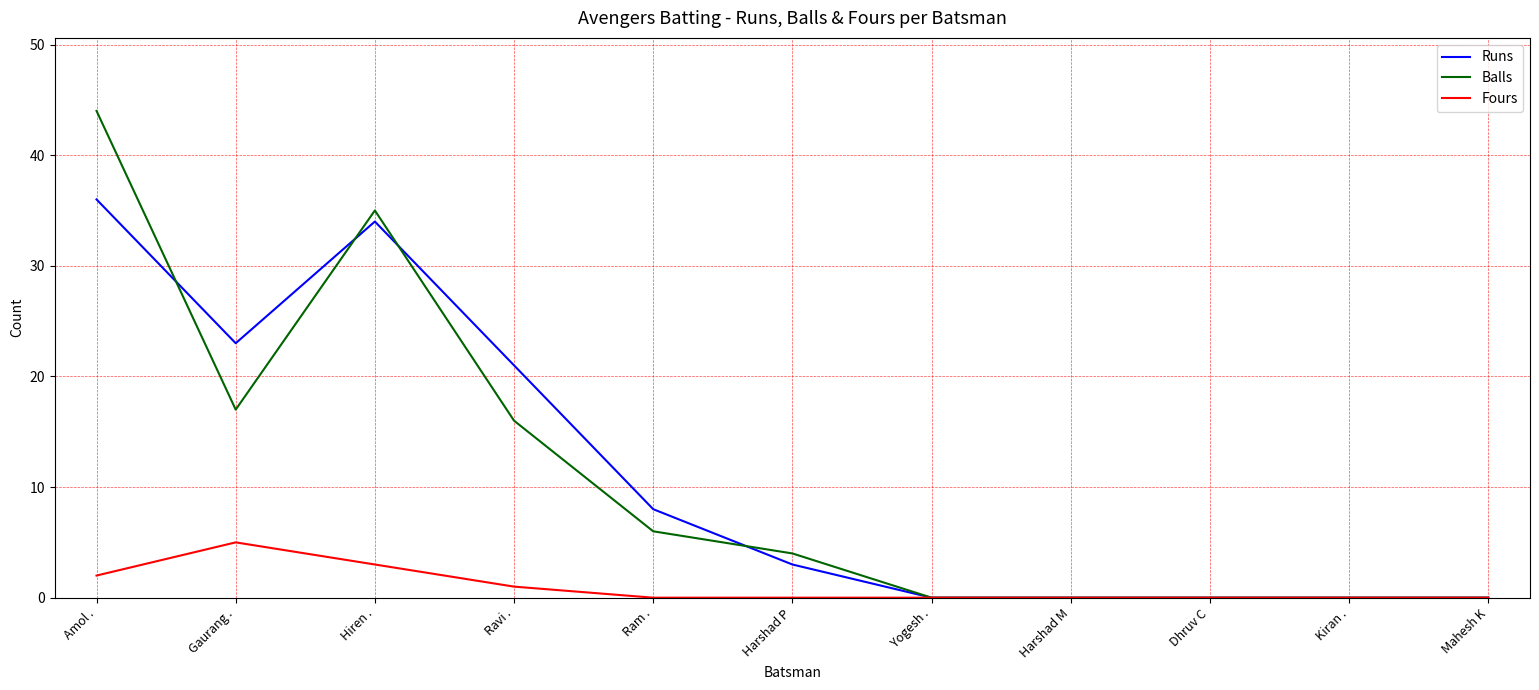

Where is the first local maximum for Fours?

Gaurang .